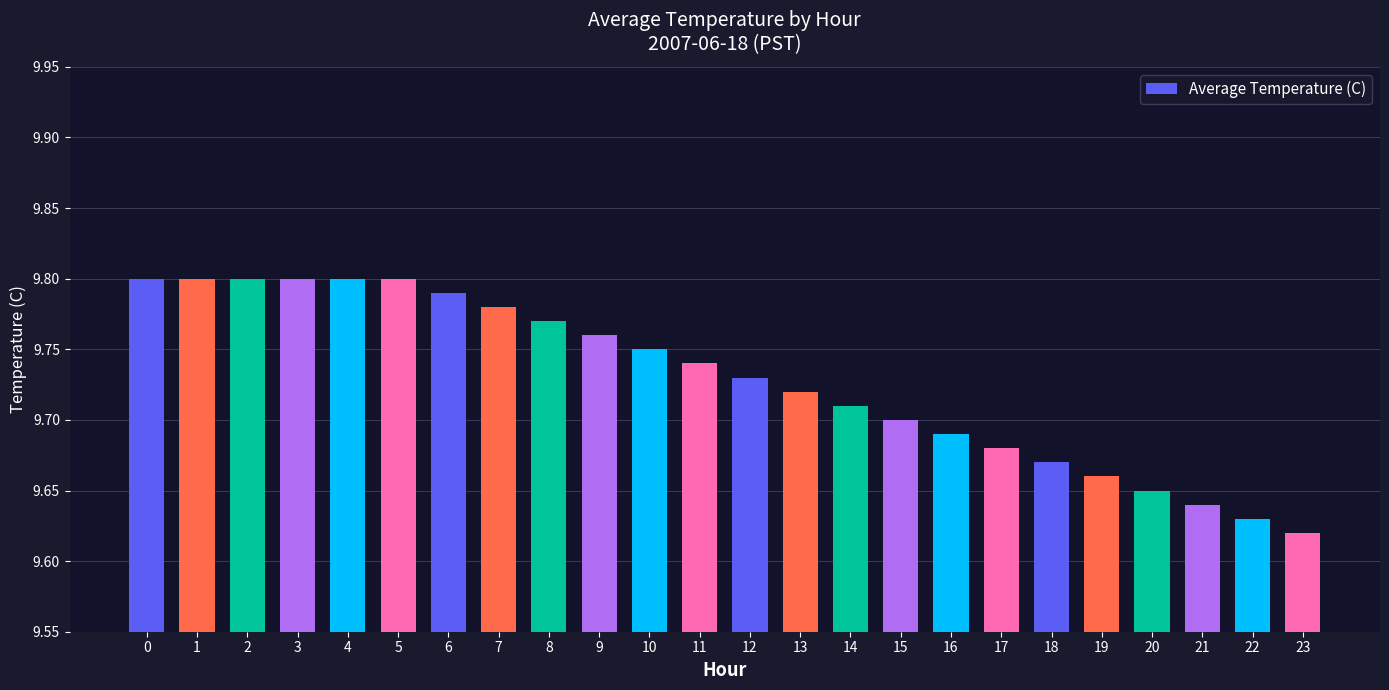

Where is the data nearest to the value 9?

23